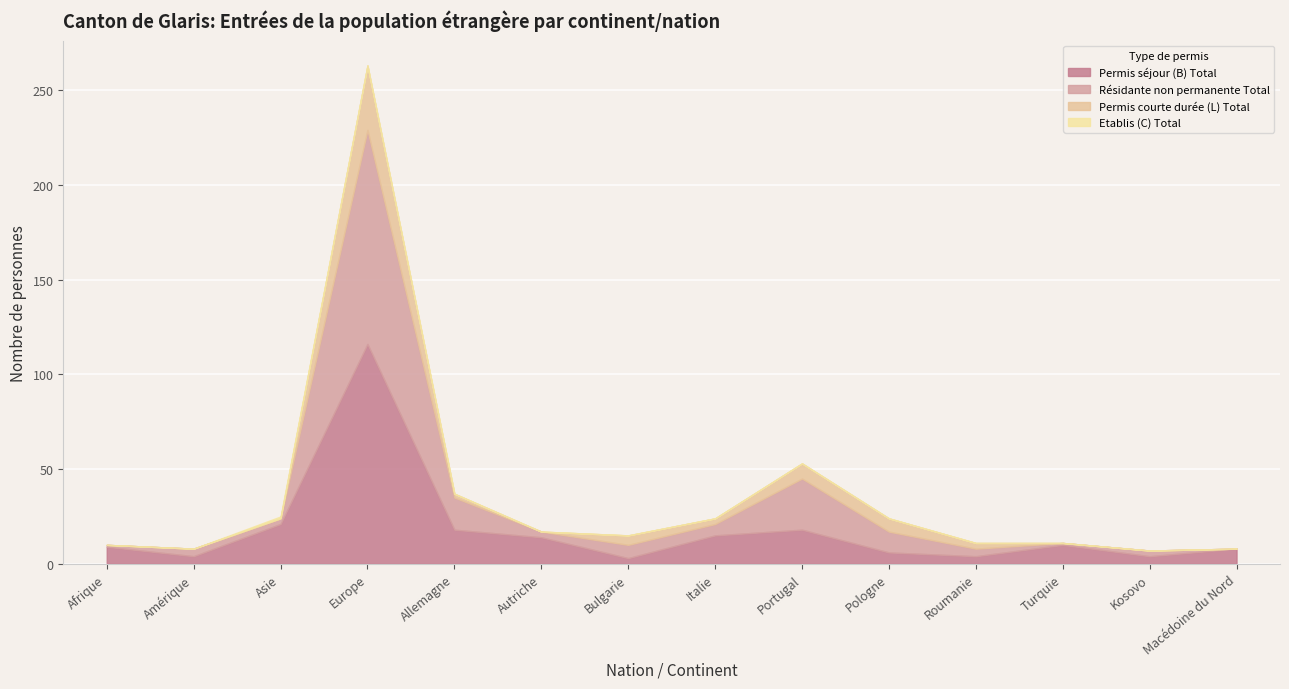

How many values in the Permis courte durée (L) Total series are below 2?

7